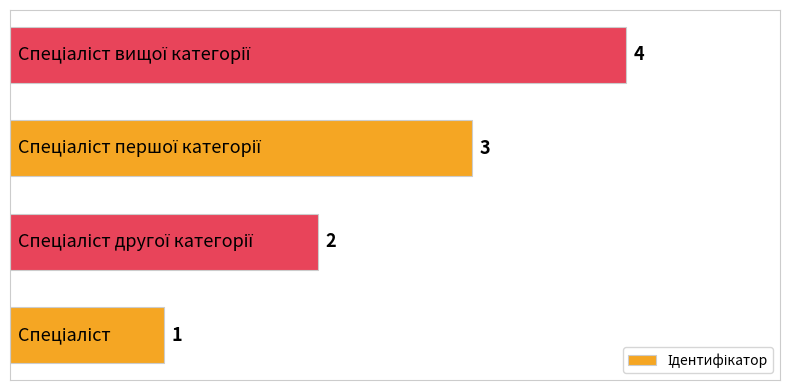

What is the maximum value shown in the chart?

4